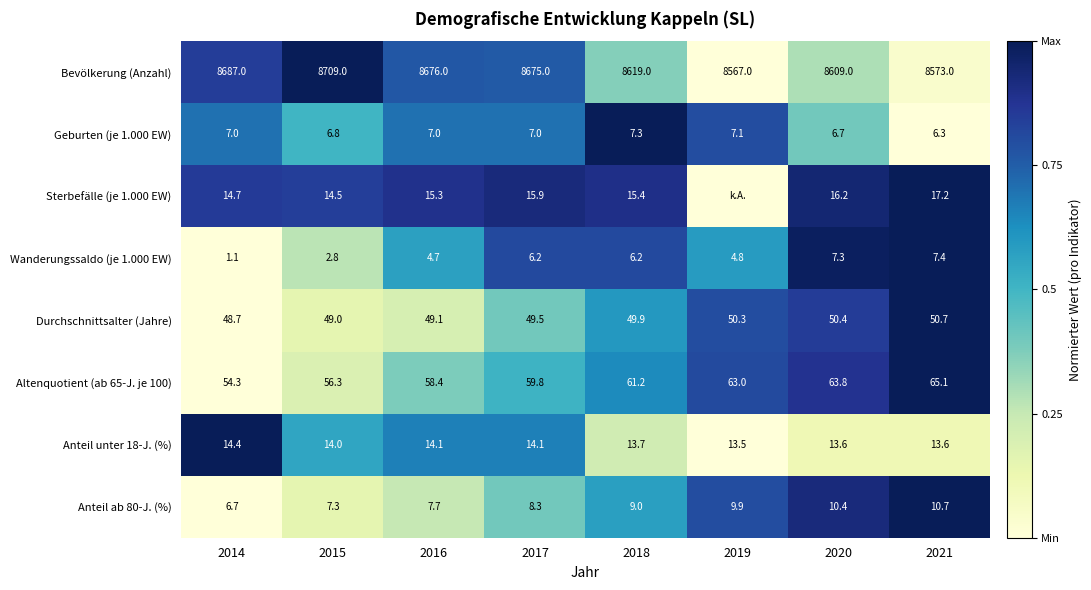

At which label is Durchschnittsalter (Jahre) closest to 49?

2015